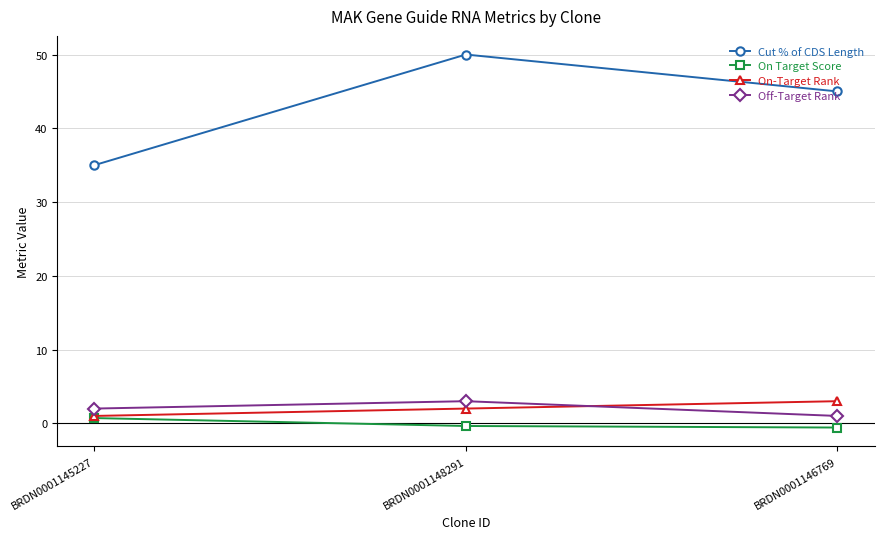

How many categories are shown in the chart?

3